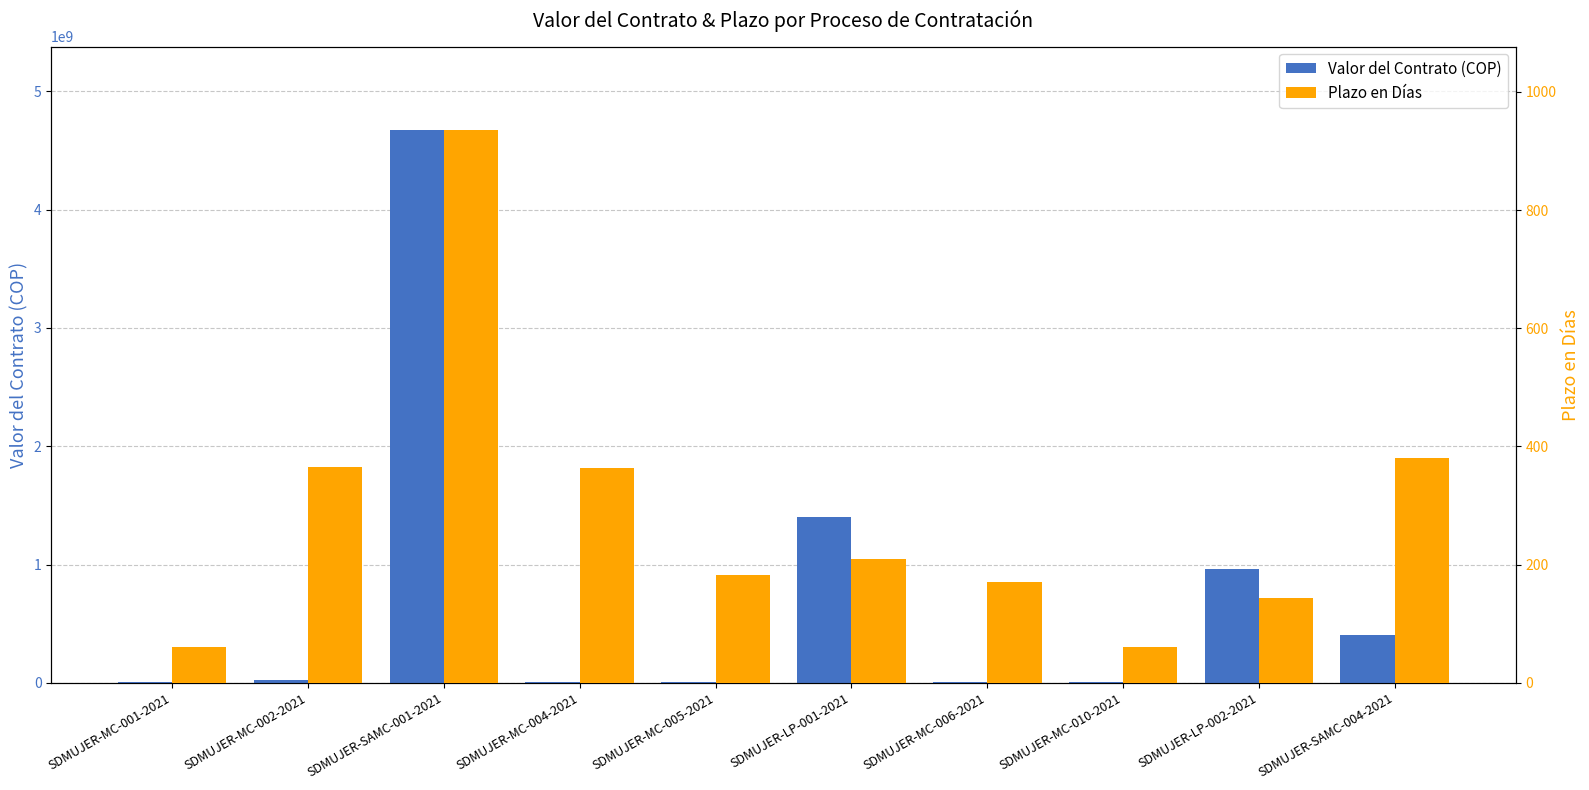

Rank the categories by Plazo en Días value from highest to lowest.

SDMUJER-SAMC-001-2021, SDMUJER-SAMC-004-2021, SDMUJER-MC-002-2021, SDMUJER-MC-004-2021, SDMUJER-LP-001-2021, SDMUJER-MC-005-2021, SDMUJER-MC-006-2021, SDMUJER-LP-002-2021, SDMUJER-MC-010-2021, SDMUJER-MC-001-2021